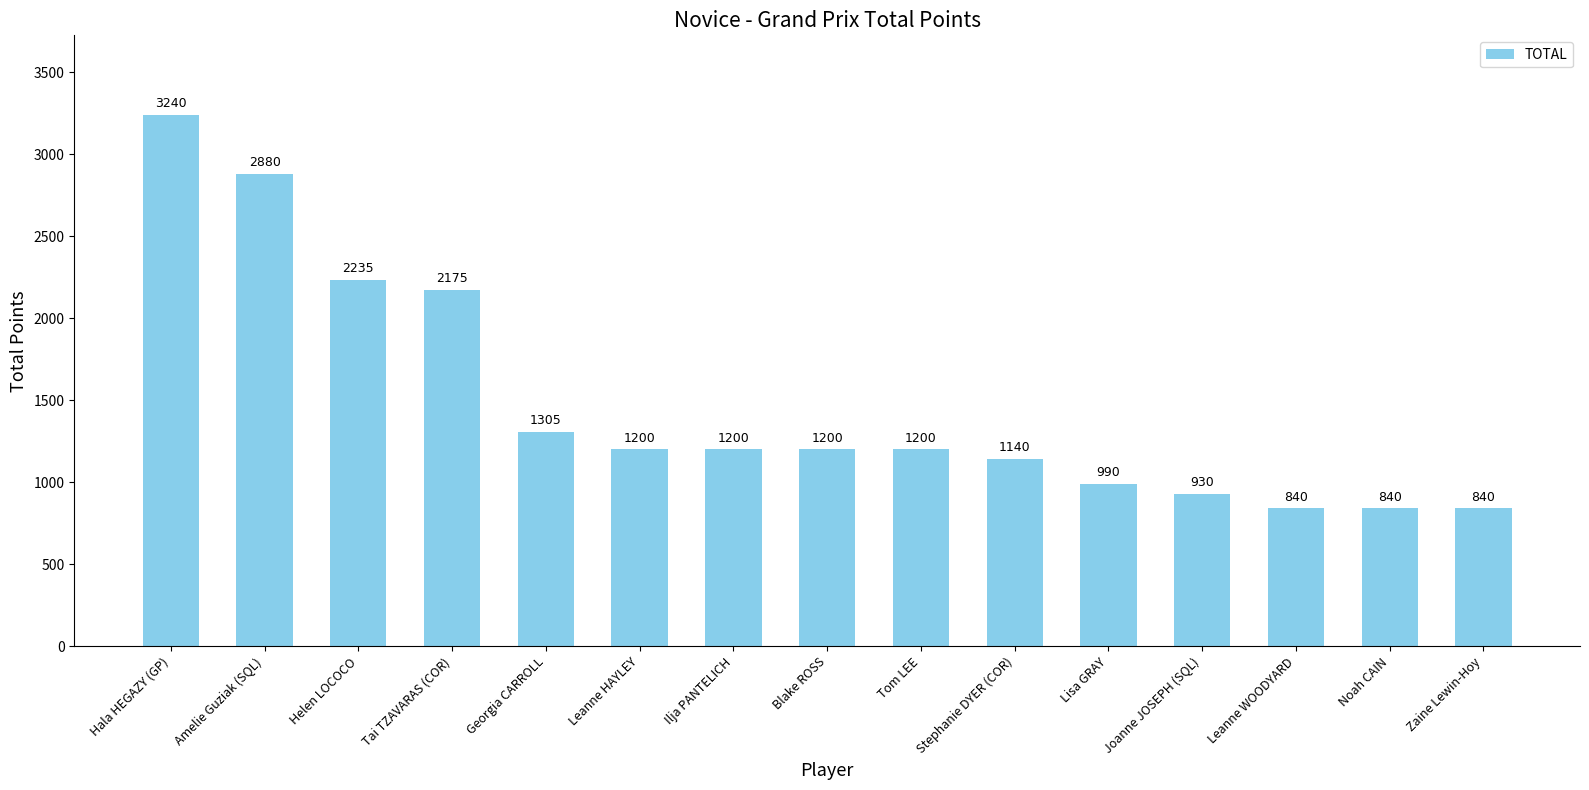

The chart shows a value of 840 at Zaine Lewin-Hoy. True or false?

True